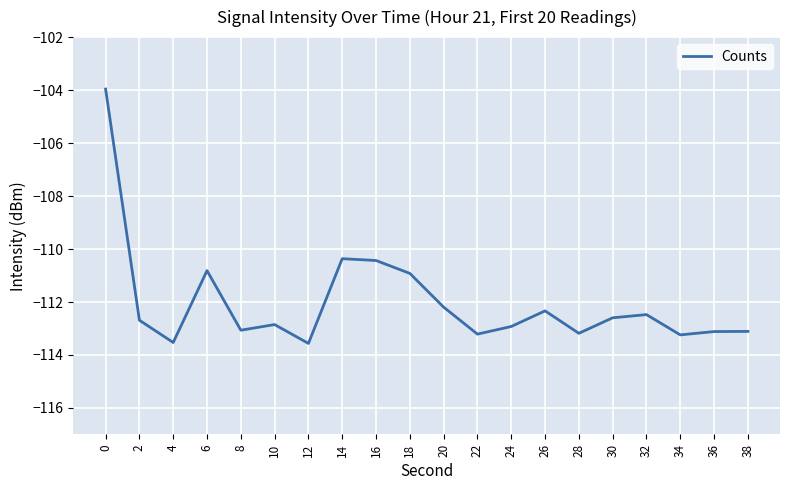

The value at 26 is -112.3. True or false?

True